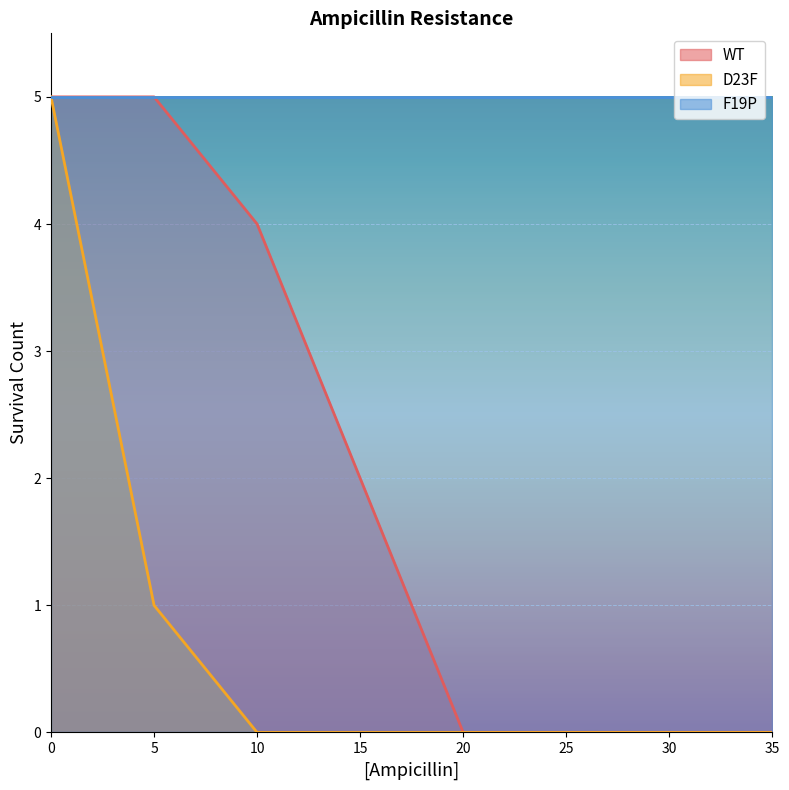

What is the sum of all D23F values?

6